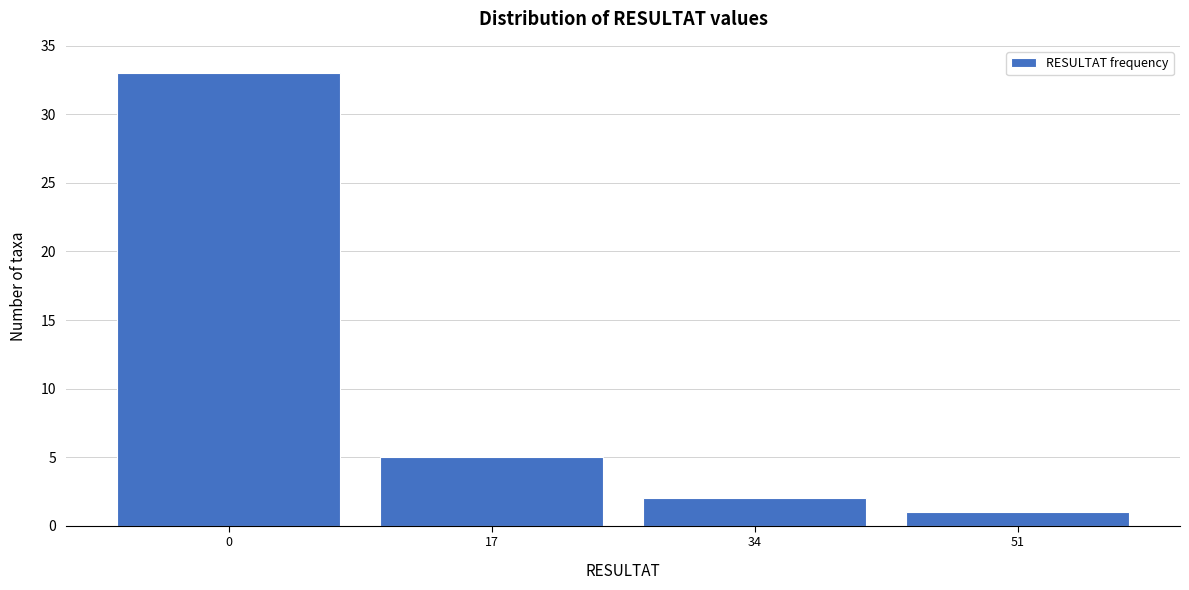

Reading right to left, what are all the values shown in this chart?

1	2	5	33